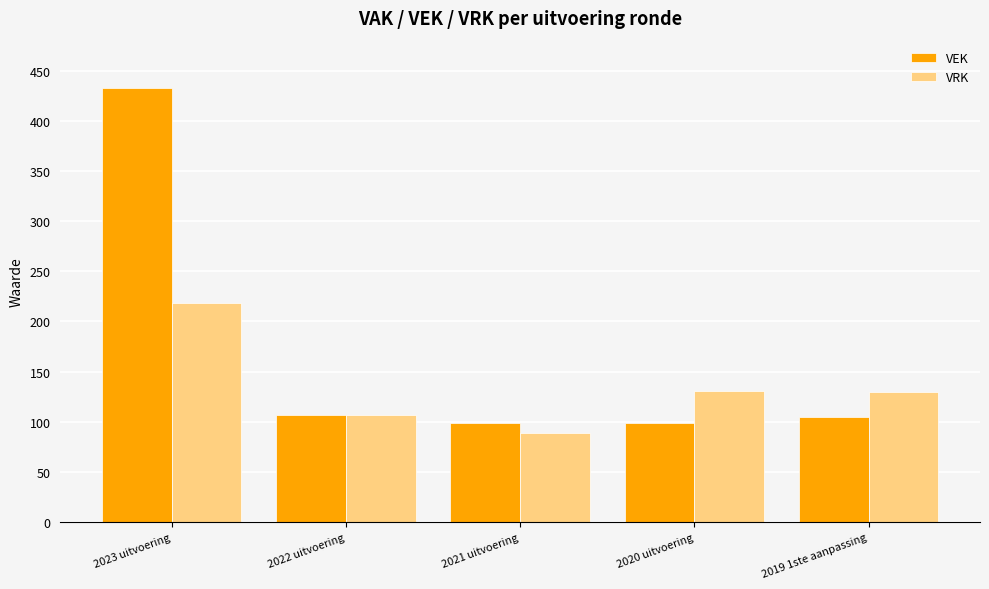

What is the lowest value of the VEK series?

99